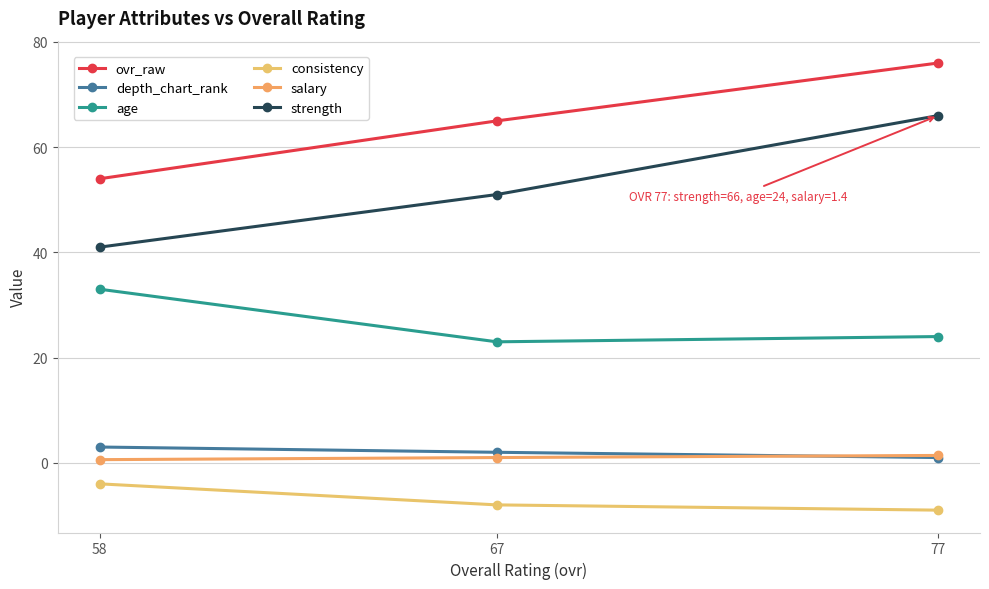

The strength series shows 51.0 at 67. True or false?

True